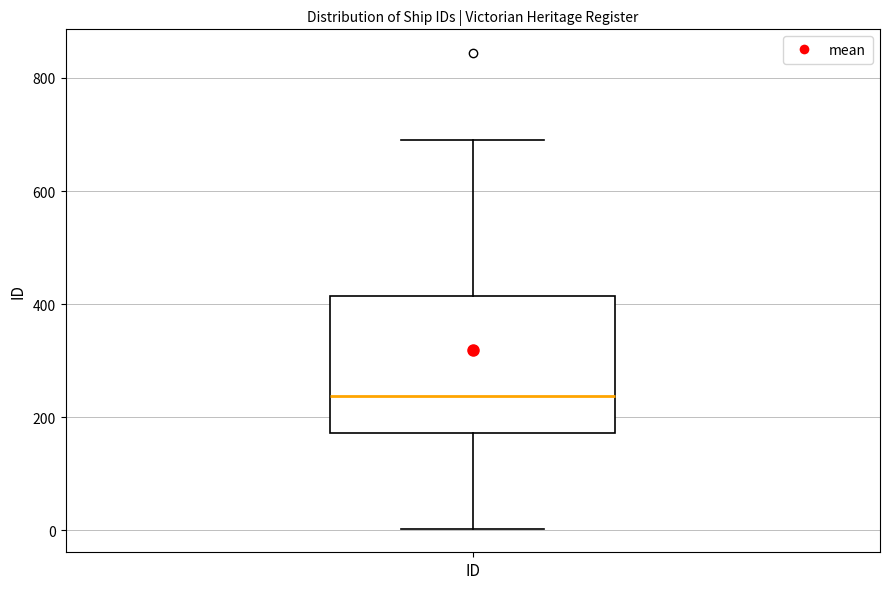

Transcribe this box plot: give where the median line is, the range the box spans, and where the two whiskers end, as read against the y-axis. The values are not printed on the chart, so give them approximately, as read against the axis.

median 240, box 180 to 420, whiskers 0 to 700